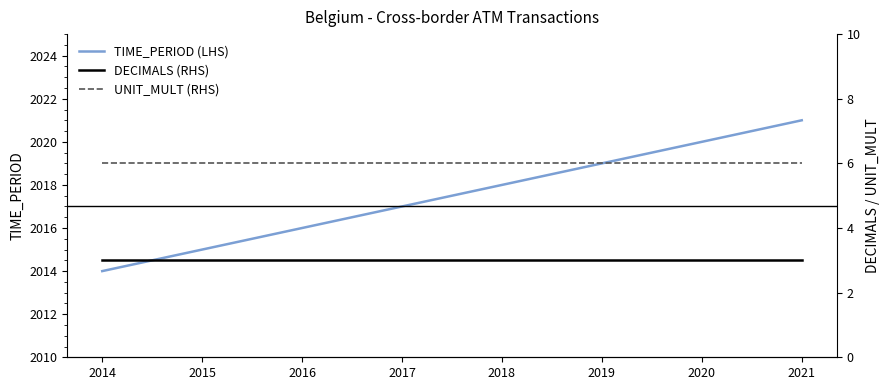

Rank the categories by DECIMALS (RHS) value from highest to lowest.

2014, 2015, 2016, 2017, 2018, 2019, 2020, 2021